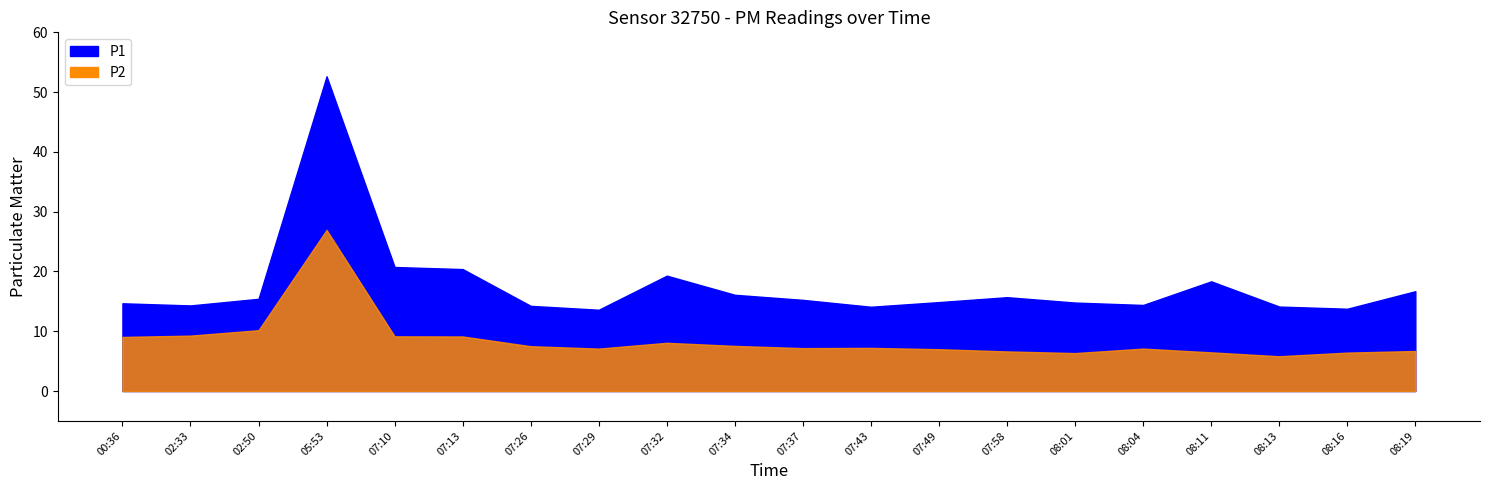

What are all the series names shown in the legend?

P1, P2